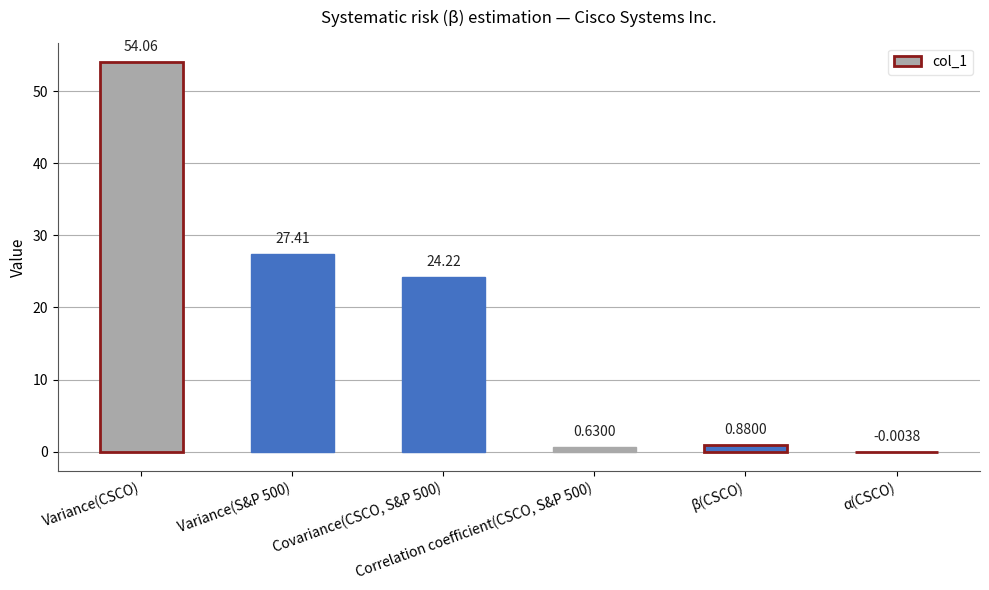

What is the sum of all values?

107.2